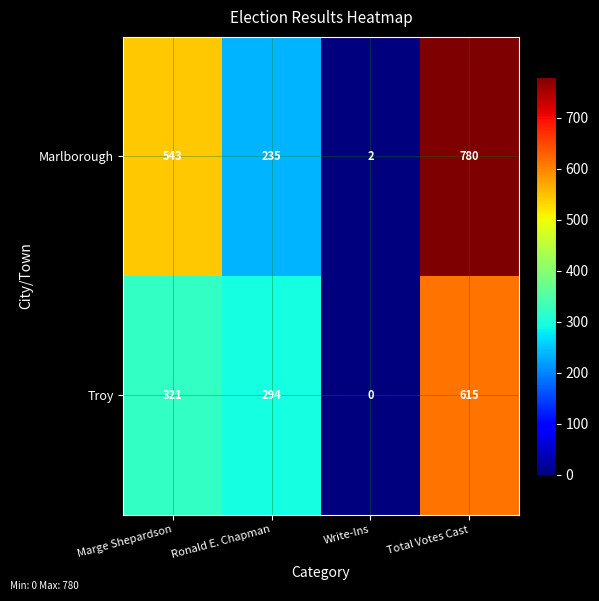

Reading right to left, list all the values displayed in this chart.

Marlborough: Total Votes Cast=780	Write-Ins=2	Ronald E. Chapman=235	Marge Shepardson=543
Troy: Total Votes Cast=615	Write-Ins=0	Ronald E. Chapman=294	Marge Shepardson=321